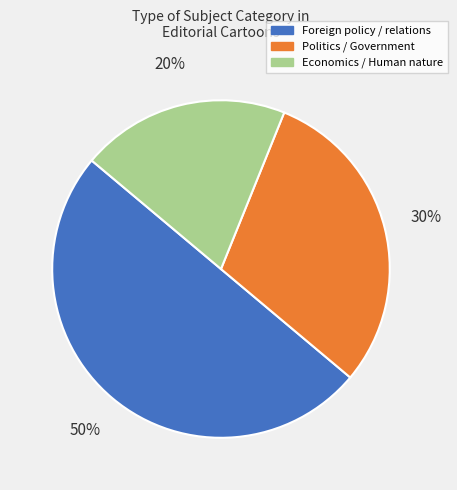

To the nearest percent, what is the difference between the largest and smallest slice percentages?

30%